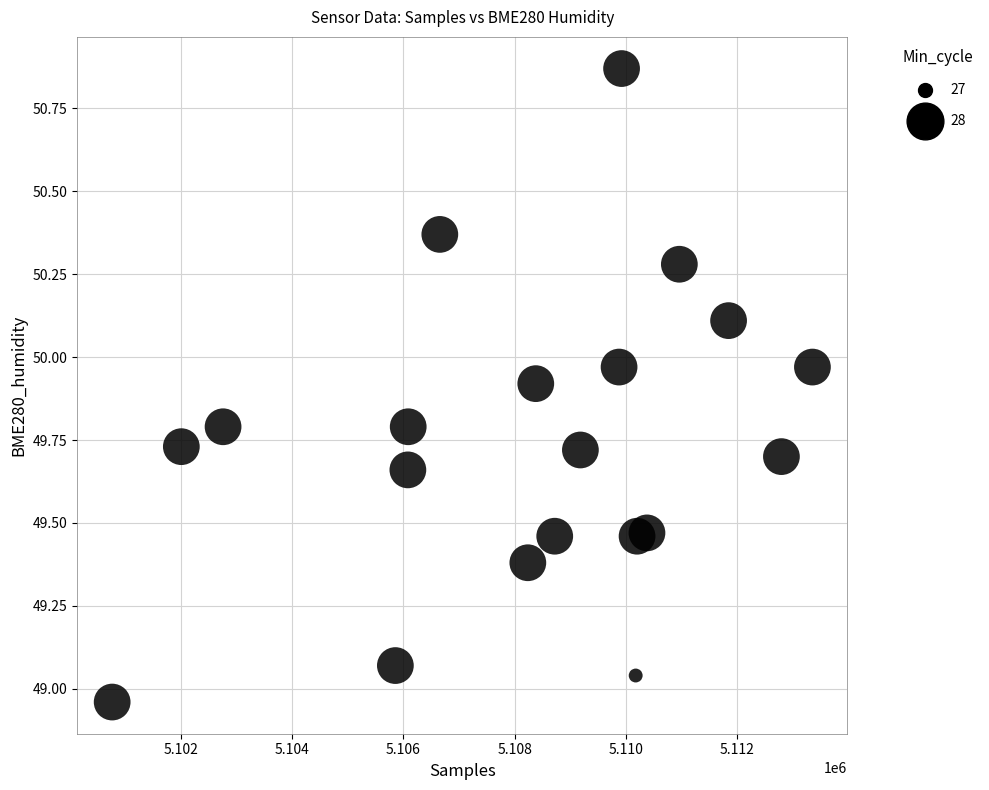

What is the range of Y values (max minus min)?

1.9